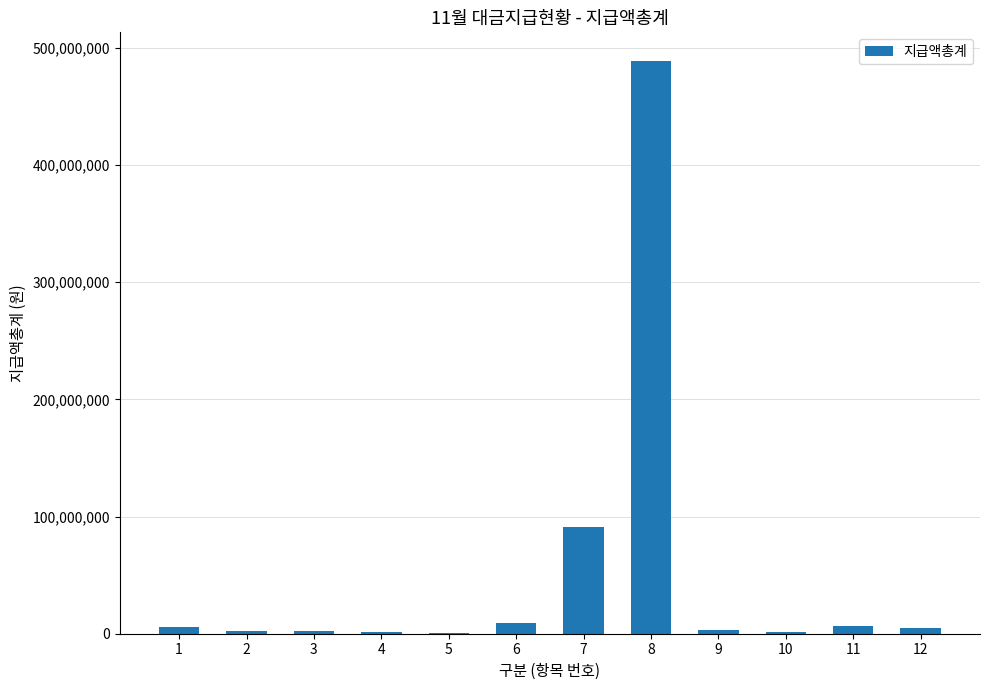

Approximately how many times larger is the value at 8 compared to 7?

5.4